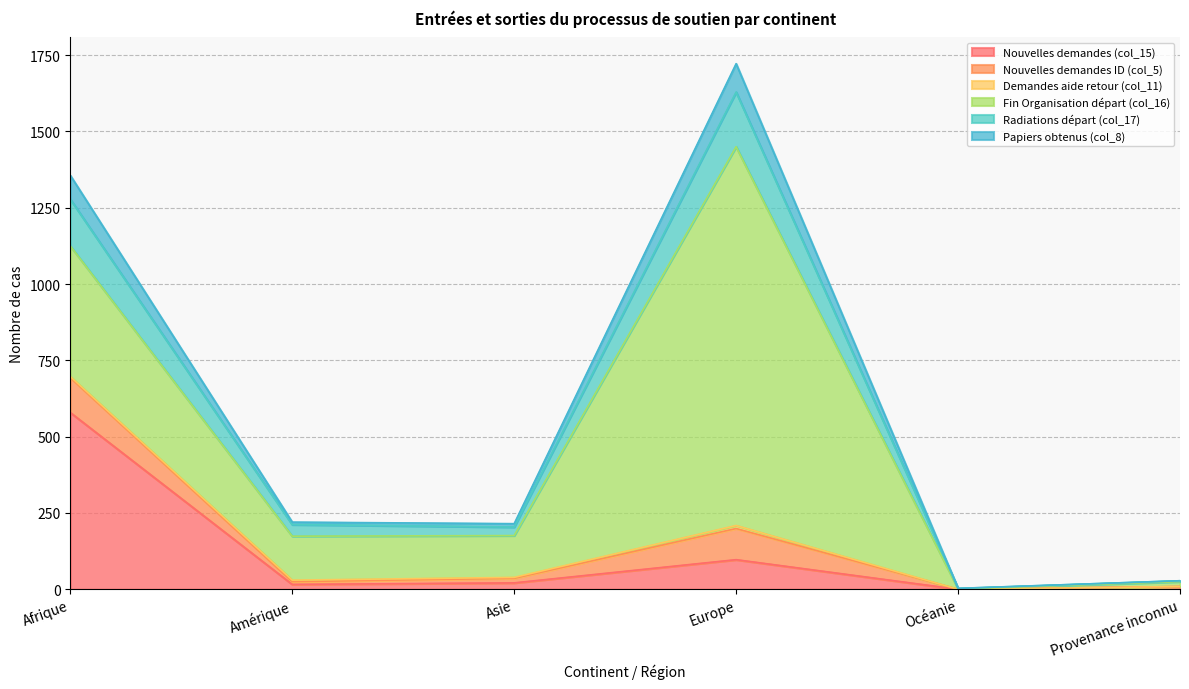

At which category does Papiers obtenus (col_8) reach its first local valley?

Asie